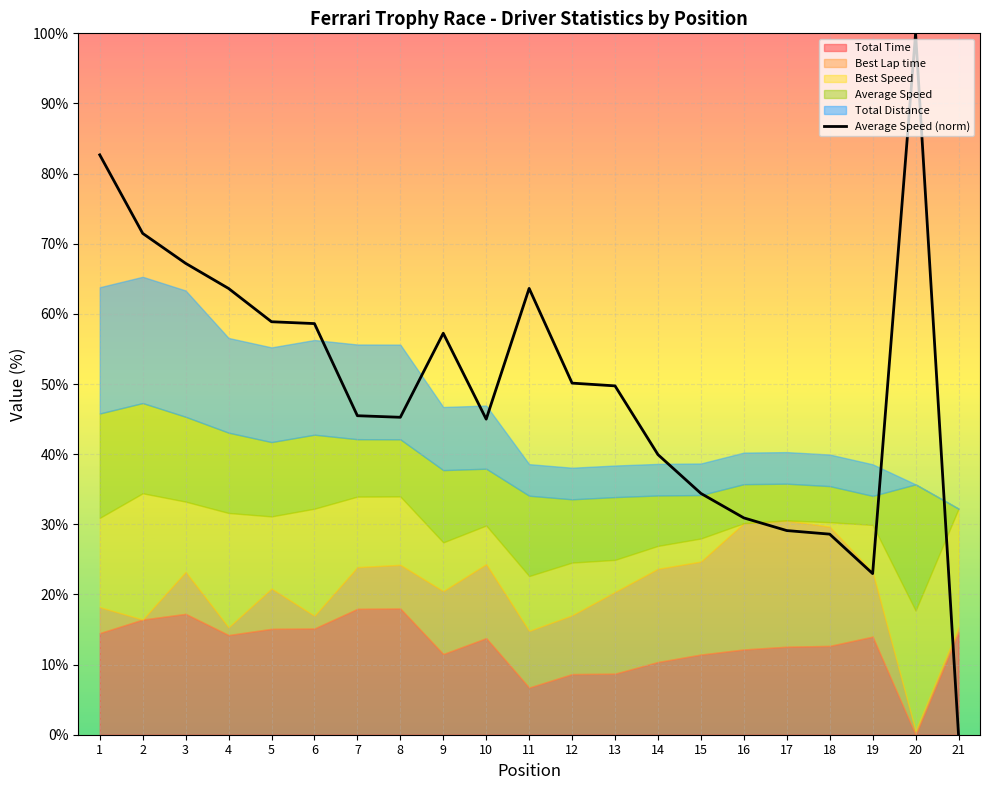

At which label does the data first exceed 49?

1